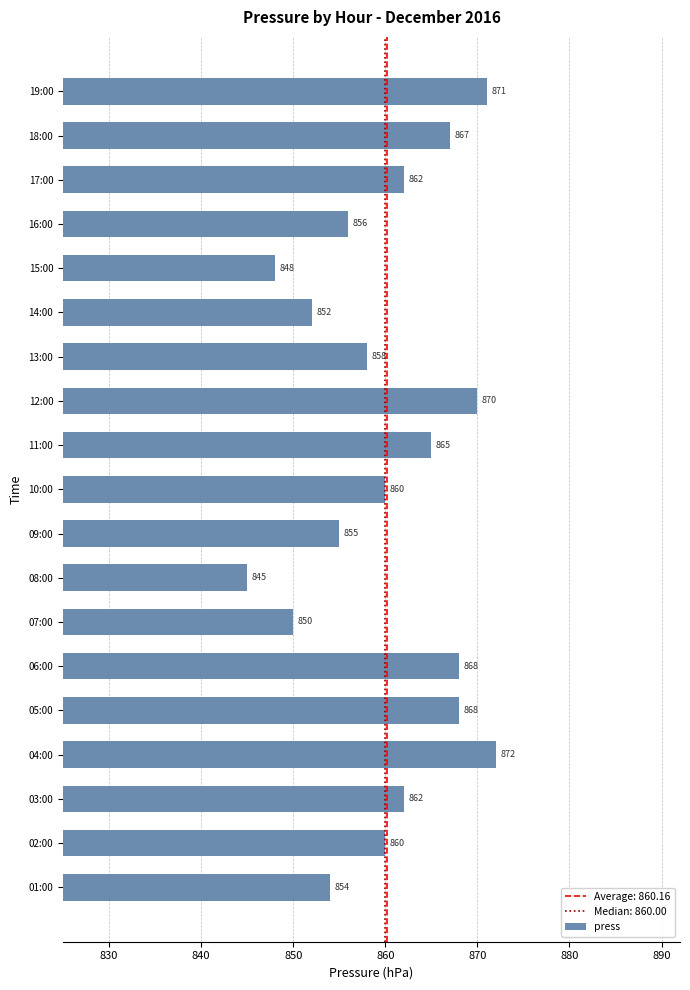

At which label is the value closest to 858?

13:00